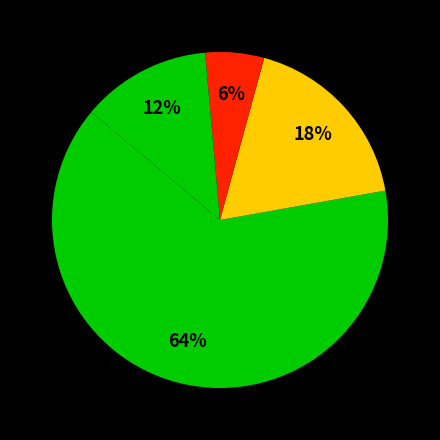

How many slices are in this pie chart?

4